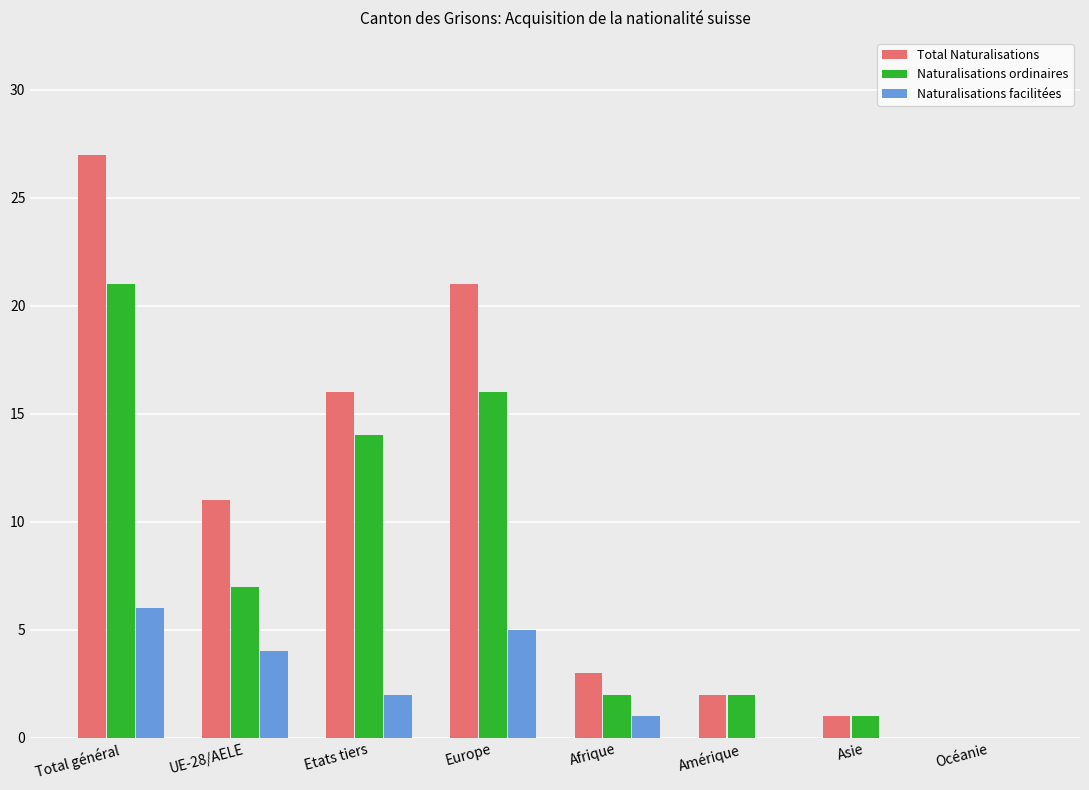

The Naturalisations ordinaires series shows 7 at UE-28/AELE. True or false?

True